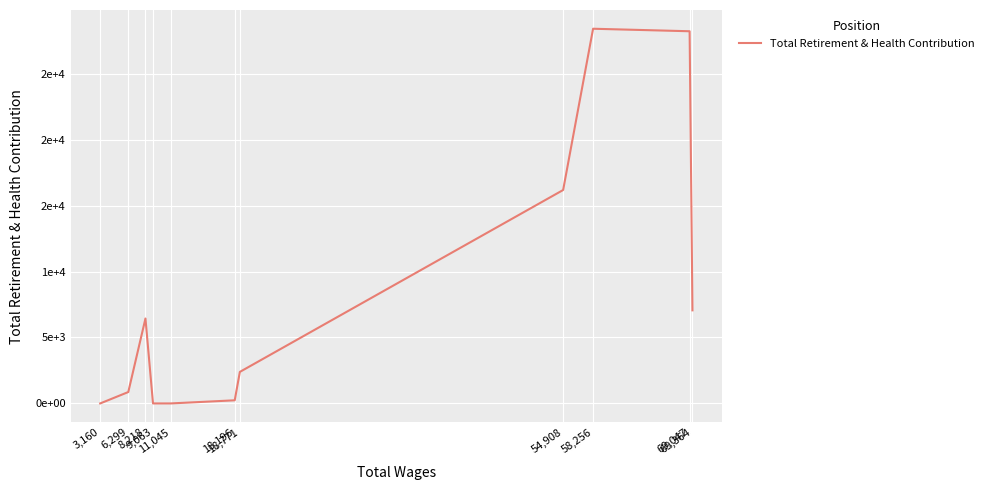

Does the chart display data point markers on the line(s)?

No